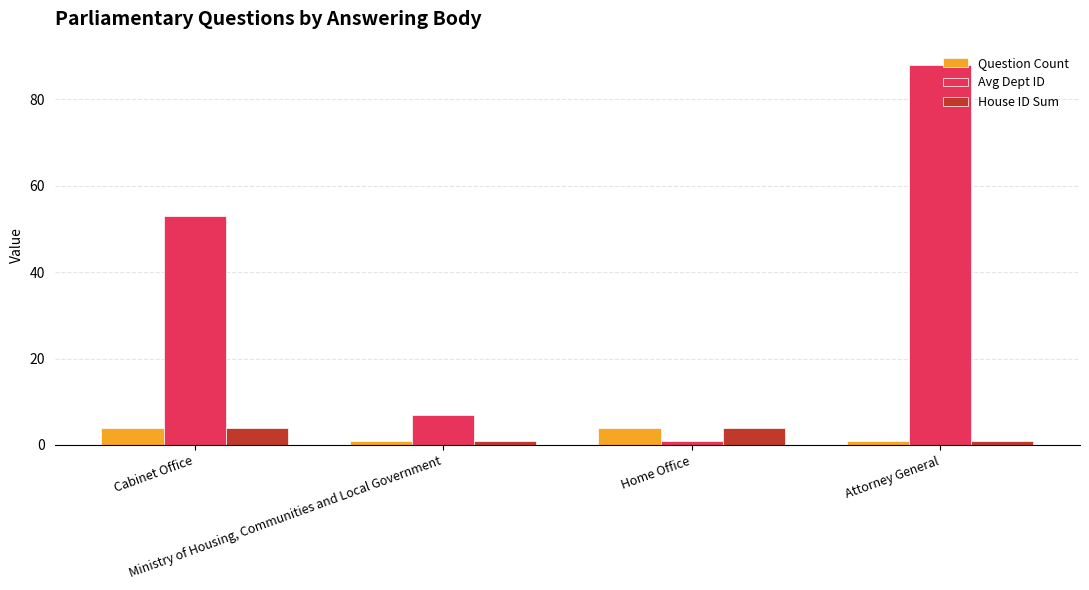

Reading left to right, extract all data points from this chart.

Question Count: 4	1	4	1
Avg Dept ID: 53	7	1	88
House ID Sum: 4	1	4	1